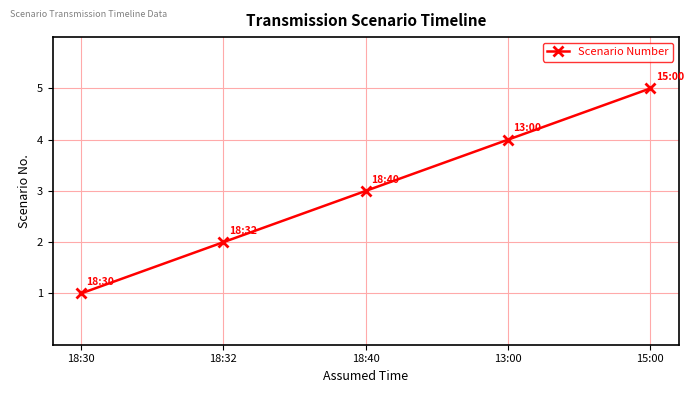

Reading left to right, transcribe all the data shown in this chart.

18:30=1	18:32=2	18:40=3	13:00=4	15:00=5